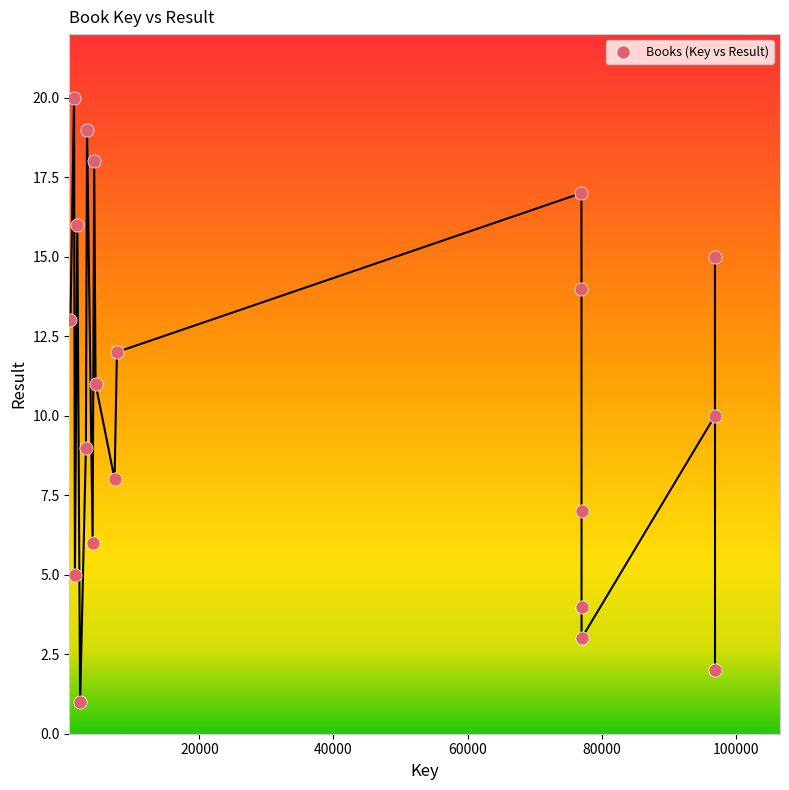

What is the range of Y values (max minus min)?

19